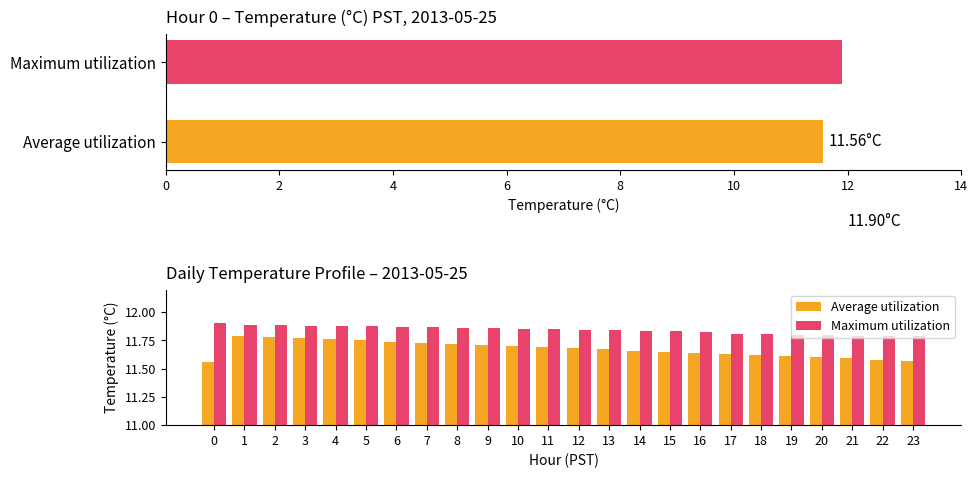

Are the bars grouped side by side (vs. stacked)?

Yes